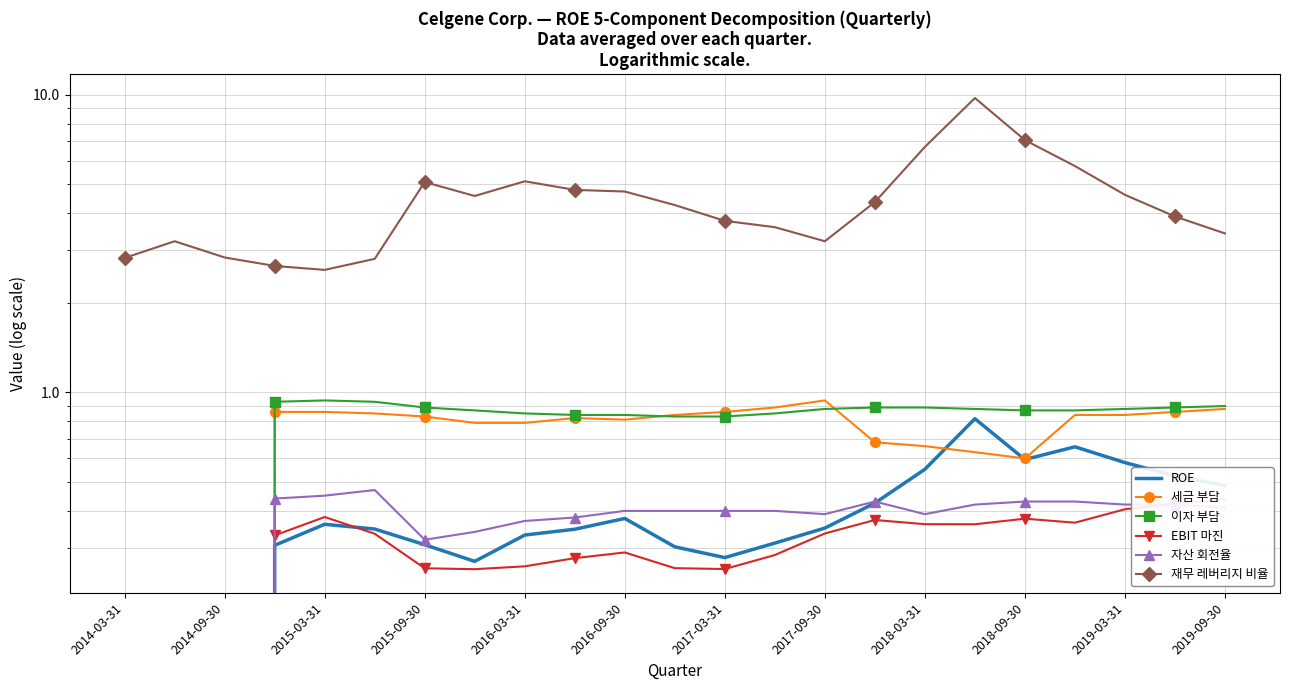

Between 2018-03-31 and 2019-03-31, which is larger?

2019-03-31